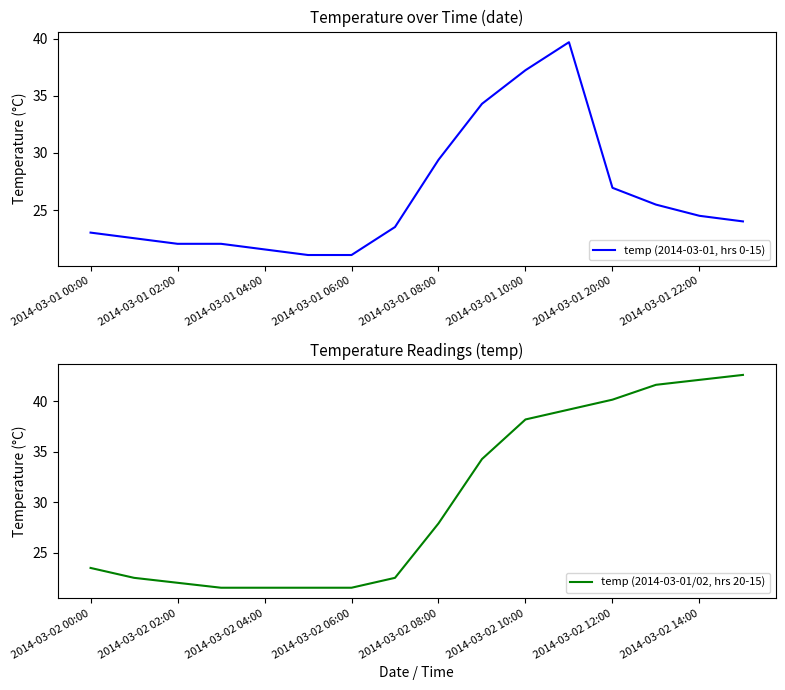

Where is temp (2014-03-01, hrs 0-15) nearest to the value 30?

2014-03-01 08:00